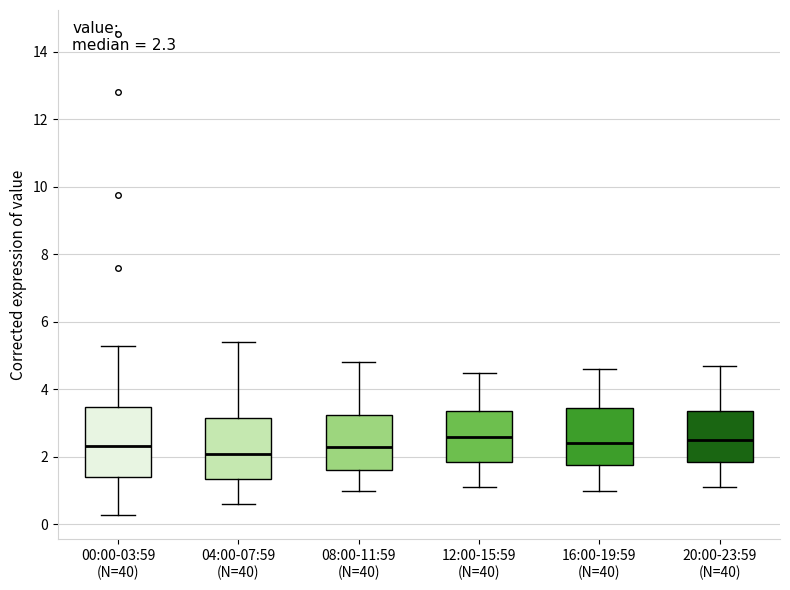

Which box has the lowest median line?

04:00-07:59 (N=40)